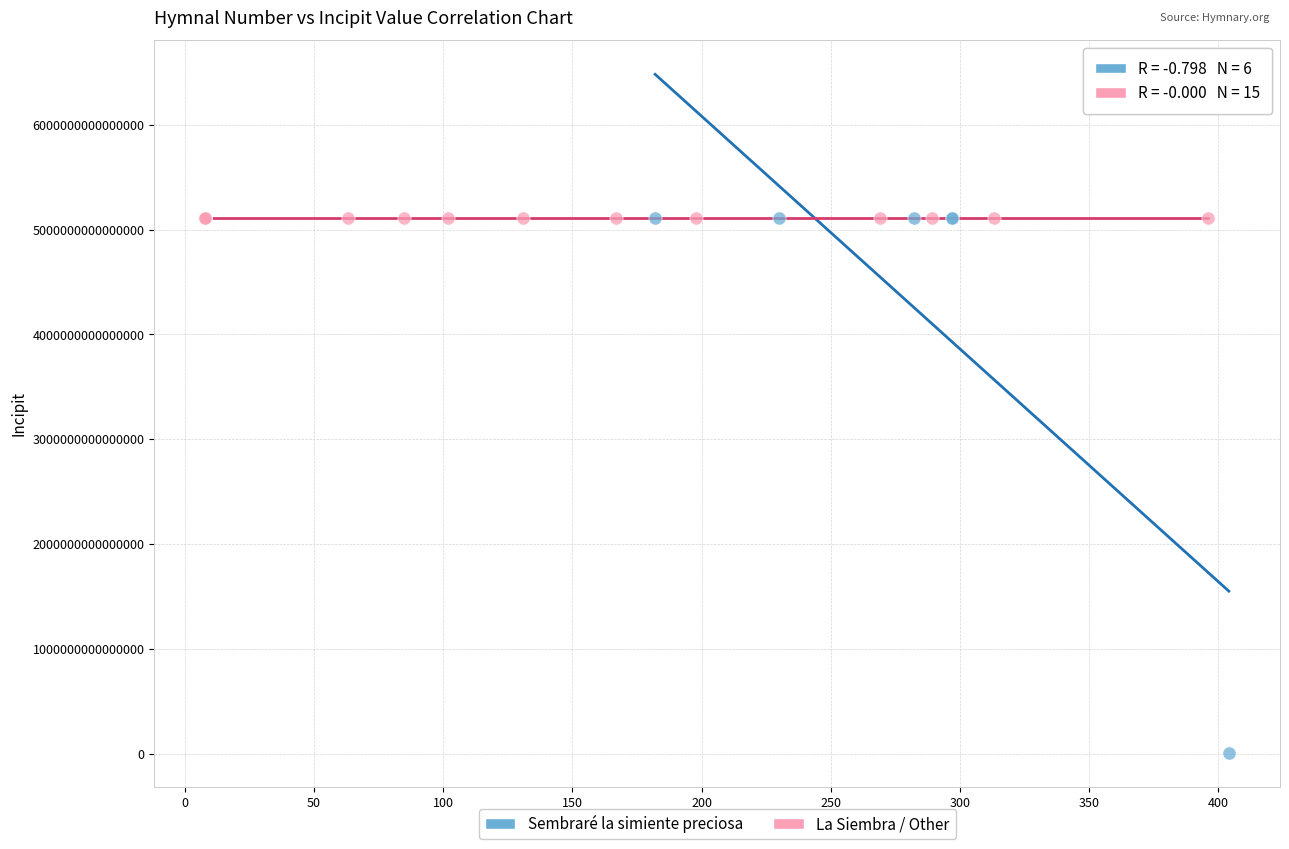

Which series reaches the minimum Y coordinate?

Sembraré la simiente preciosa